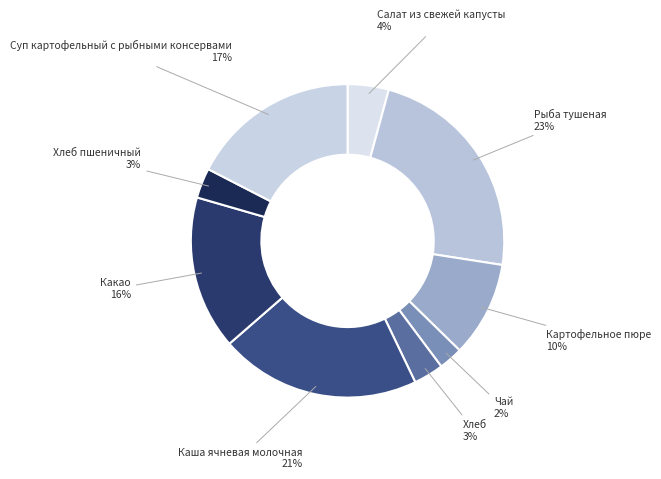

Count the number of slices in the pie.

9